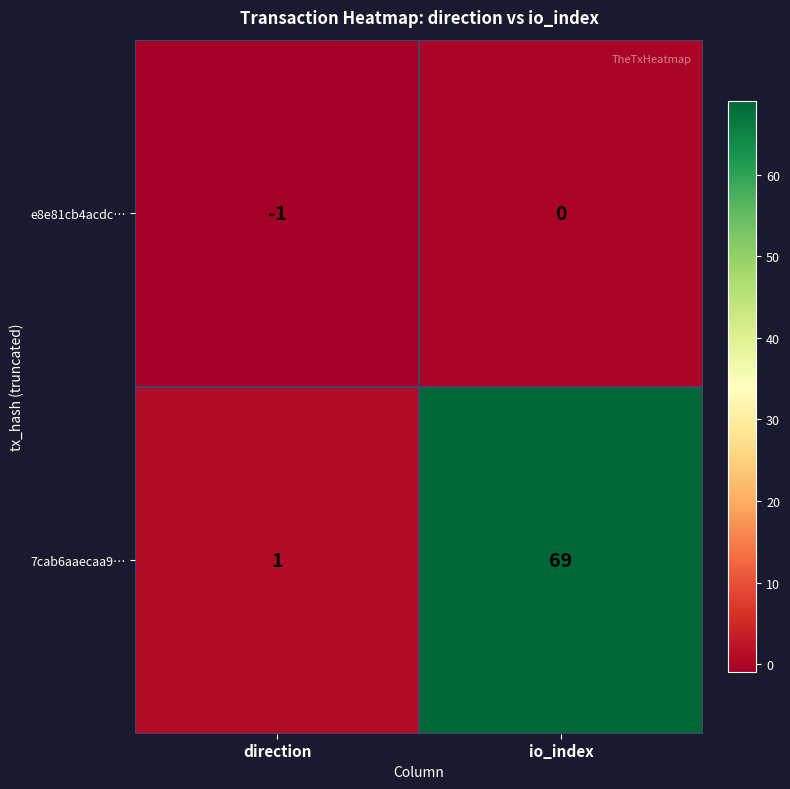

How many categories are shown in the chart?

2